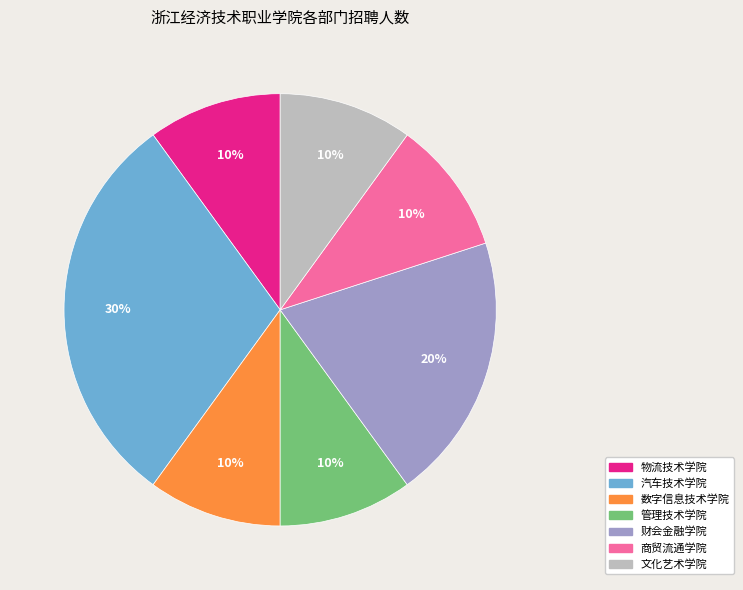

Is 管理技术学院 the majority of the pie?

No